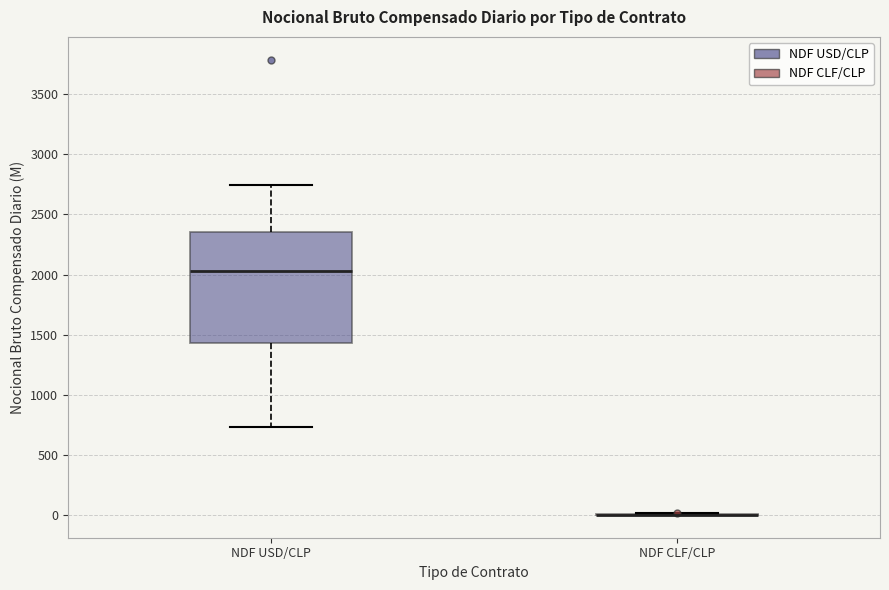

Reading left to right, transcribe this box plot: for each box, give where its median line is, the range the box spans, and where its two whiskers end, as read against the y-axis. The values are not printed on the chart, so give them approximately, as read against the axis.

NDF USD/CLP: median 2050, box 1450 to 2350, whiskers 750 to 2750
NDF CLF/CLP: box collapsed to a line at 0, whiskers 0 to 0